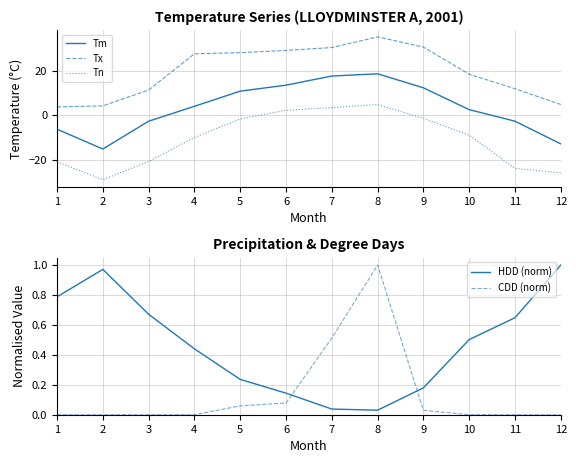

What is the average value of the CDD (norm) series?

0.1